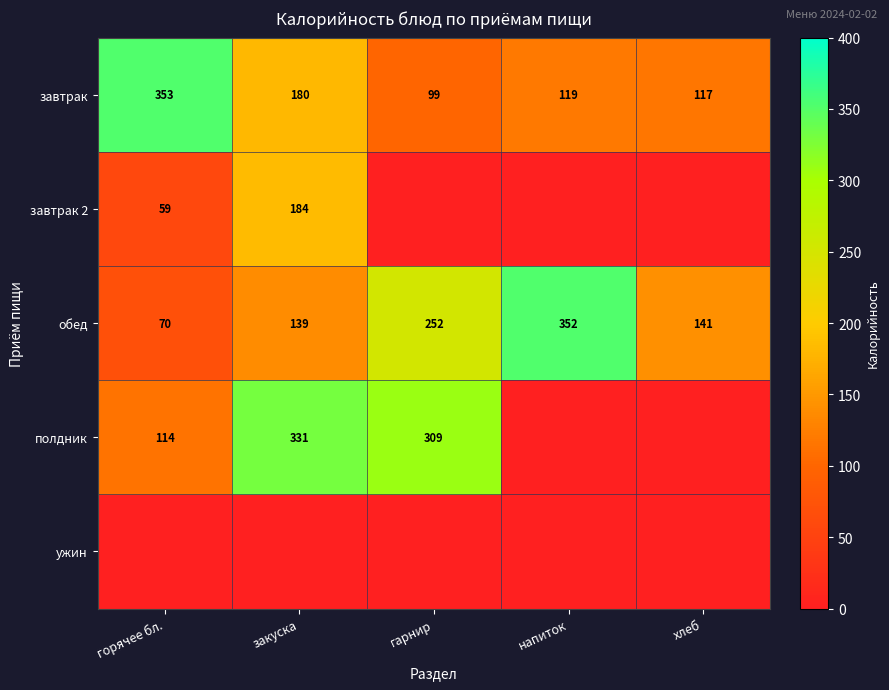

What is the difference between the second highest and minimum values in the обед series?

182